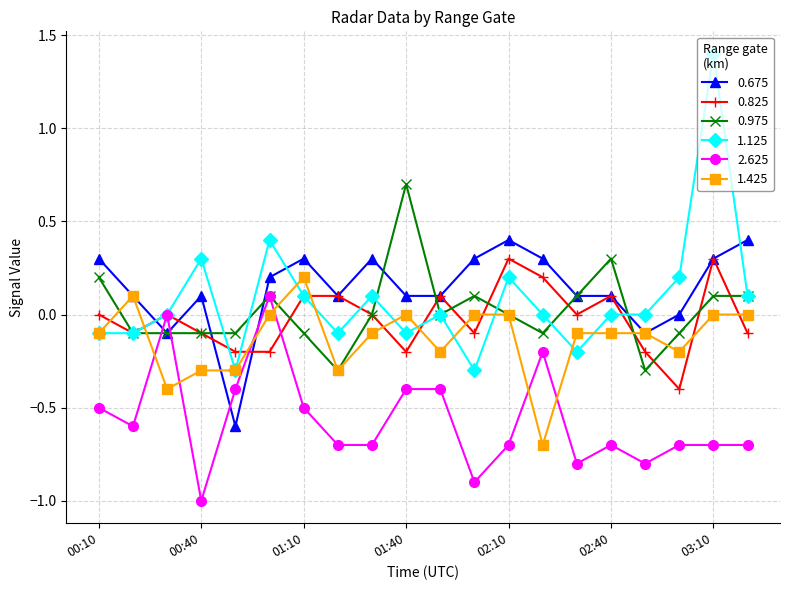

What is the maximum value shown in the chart?

1.4